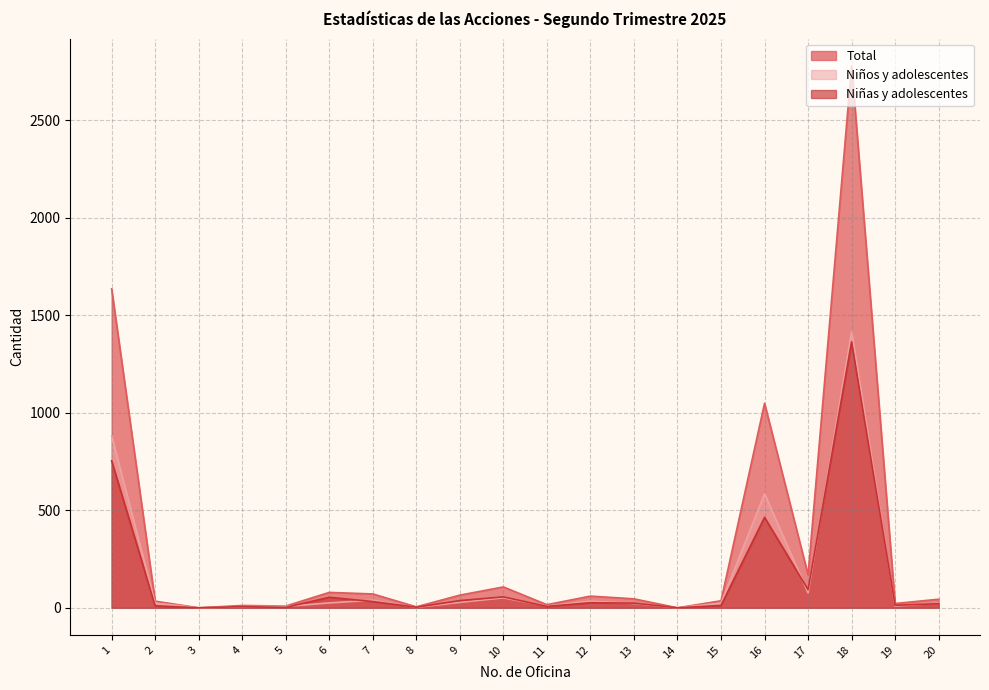

In Niños y adolescentes, how many points are higher than both neighbors (excluding endpoints)?

5